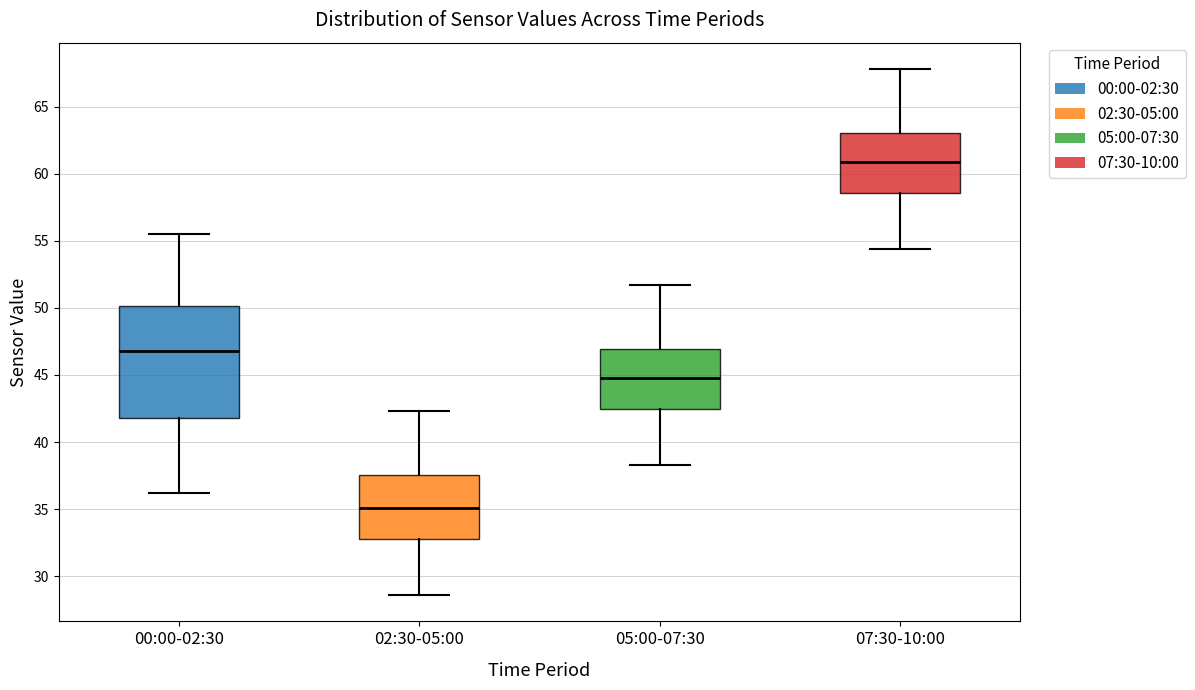

Where is the lower edge of the box for 05:00-07:30 on the y-axis? The values are not printed on the chart, so give them approximately, as read against the axis.

42.5